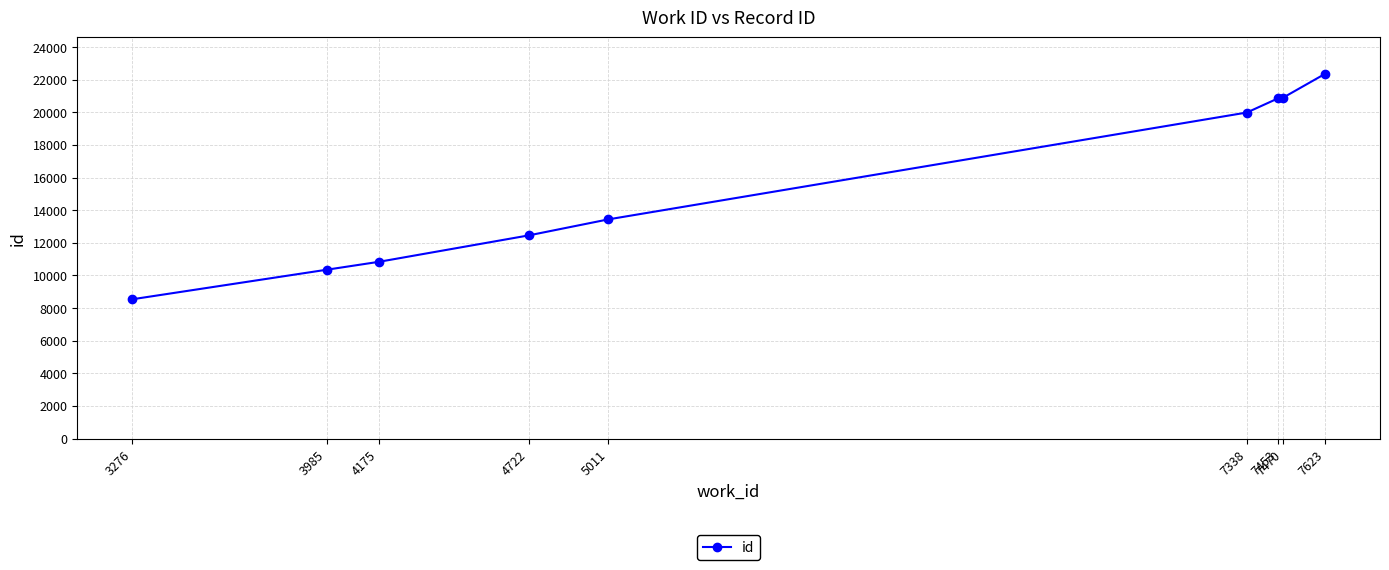

True or false: there are more than 2 points higher than both neighbors.

False